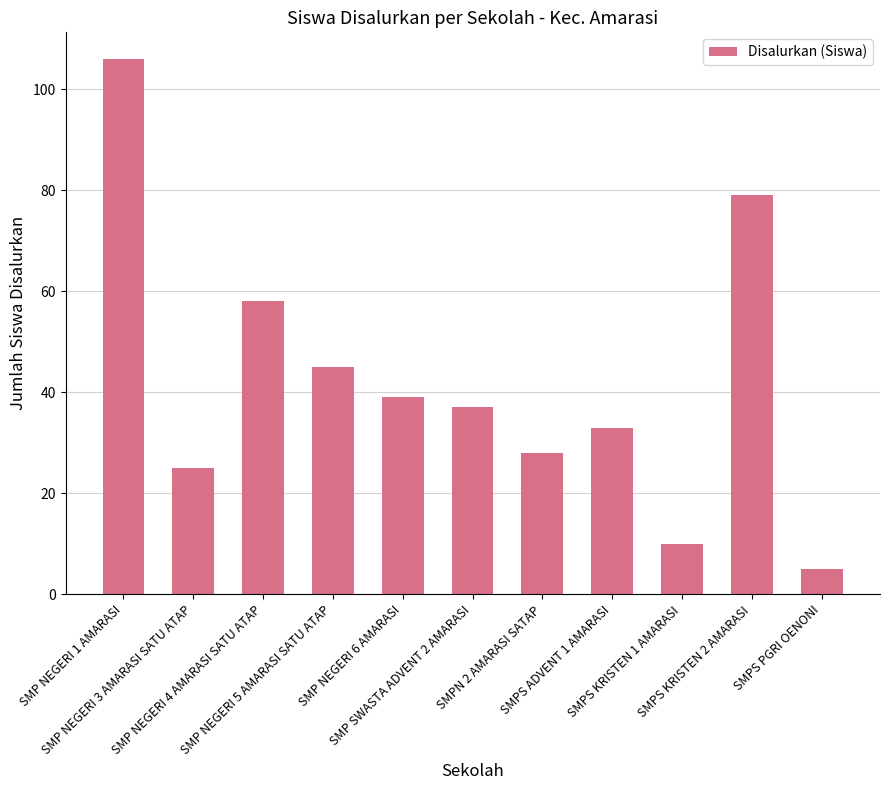

What is the difference between the values at SMP NEGERI 5 AMARASI SATU ATAP and SMP NEGERI 6 AMARASI?

6